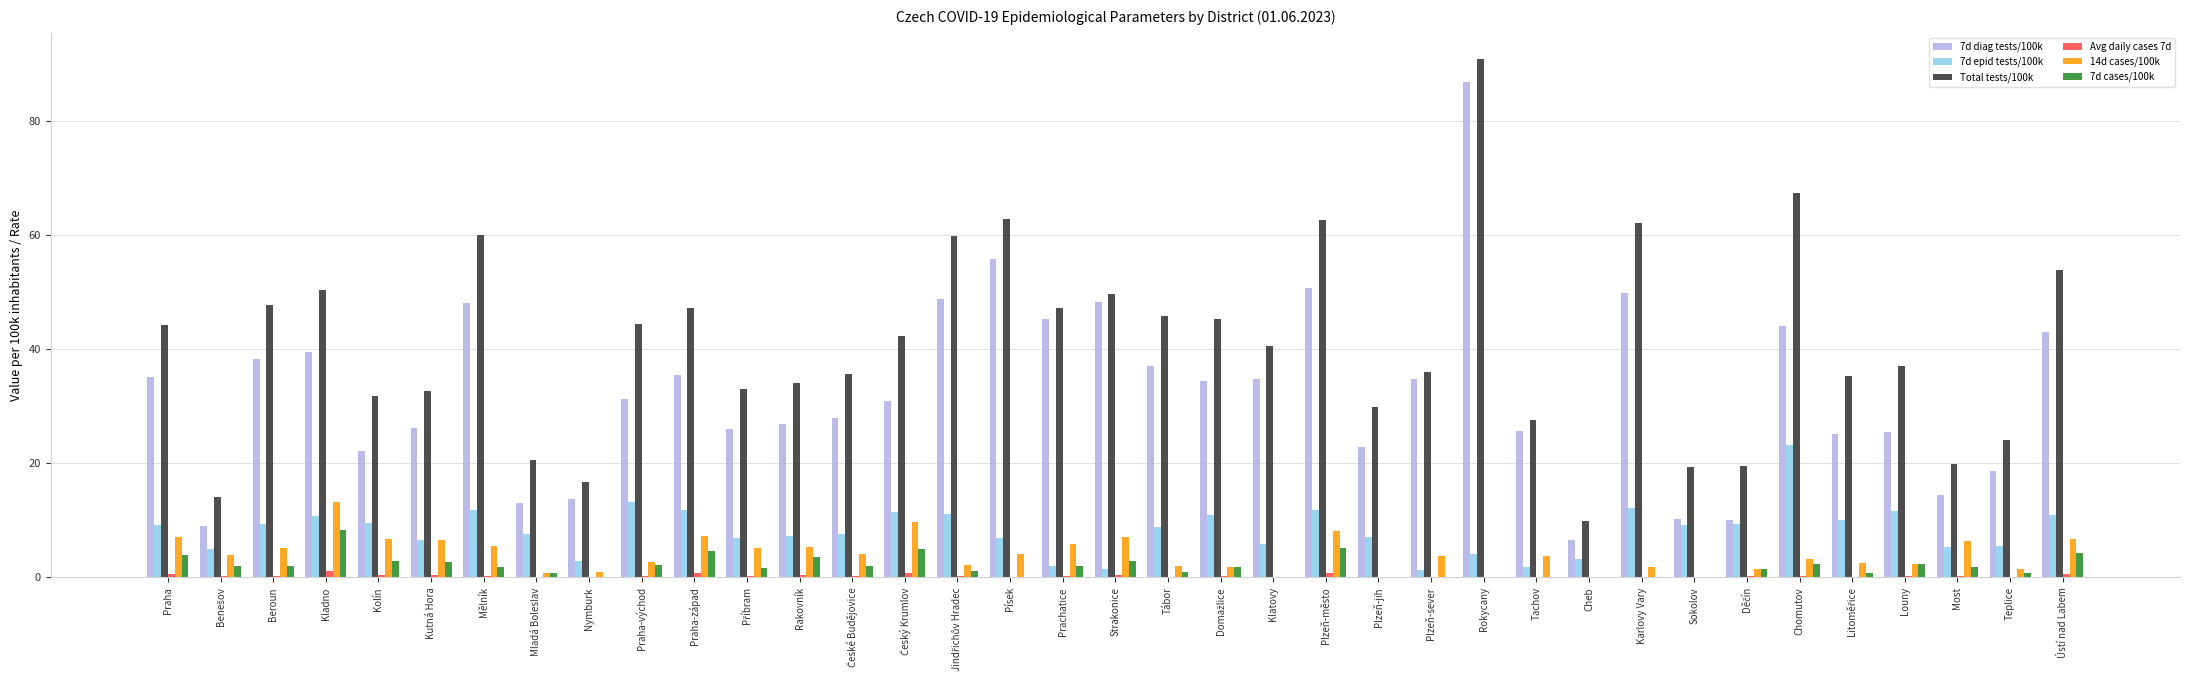

Is it true that 7d cases/100k equals 2.0 at Prachatice?

True